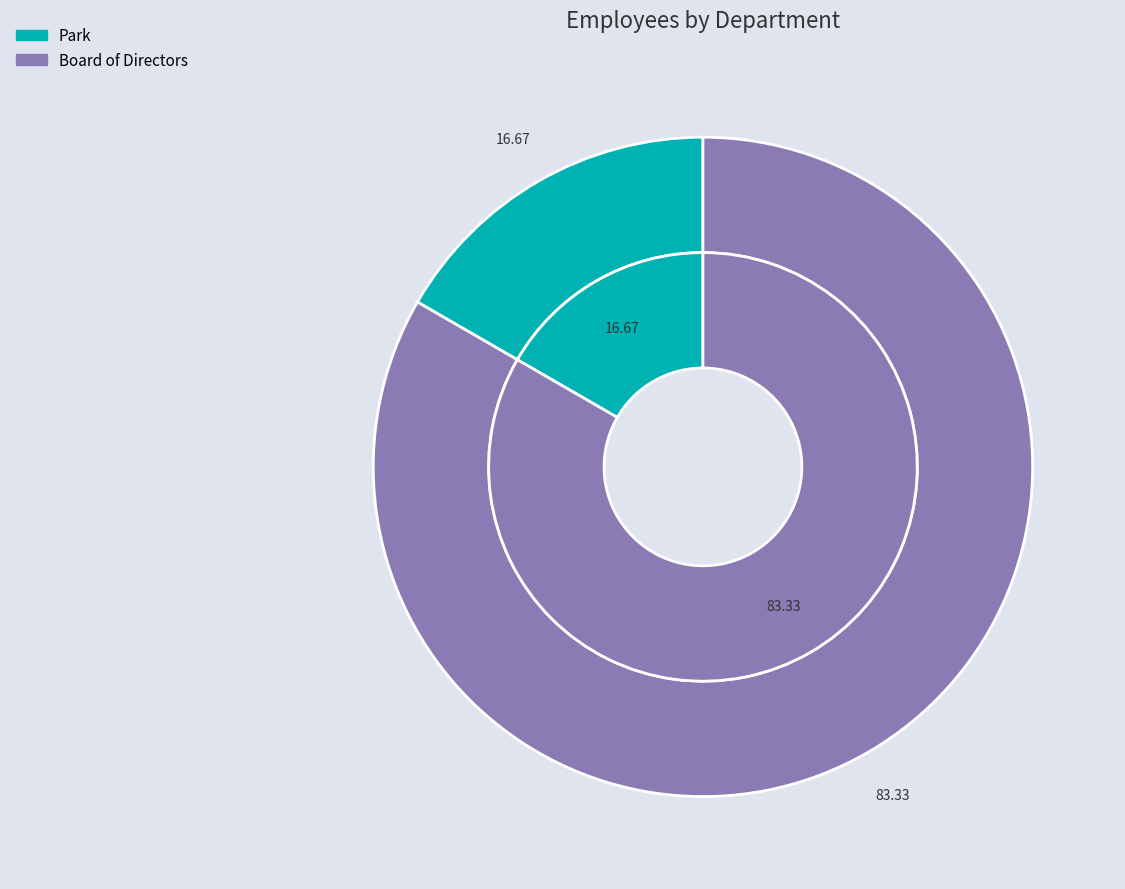

Does any single category account for the majority?

Yes